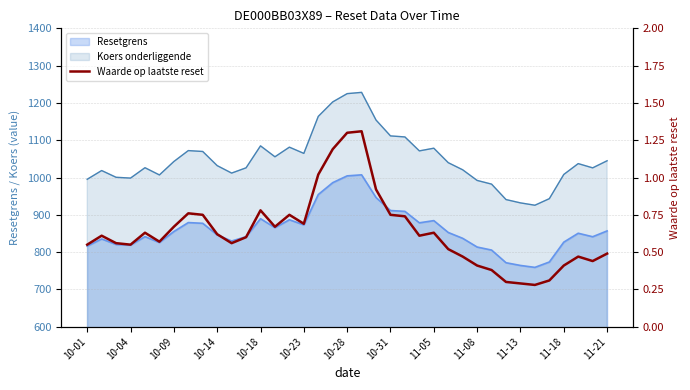

Reading left to right, transcribe all the data shown in this chart.

0.6	0.6	0.6	0.6	0.6	0.6	0.7	0.8	0.8	0.6	0.6	0.6	0.8	0.7	0.8	0.7	1.0	1.2	1.3	1.3	0.9	0.8	0.7	0.6	0.6	0.5	0.5	0.4	0.4	0.3	0.3	0.3	0.3	0.4	0.5	0.4	0.5